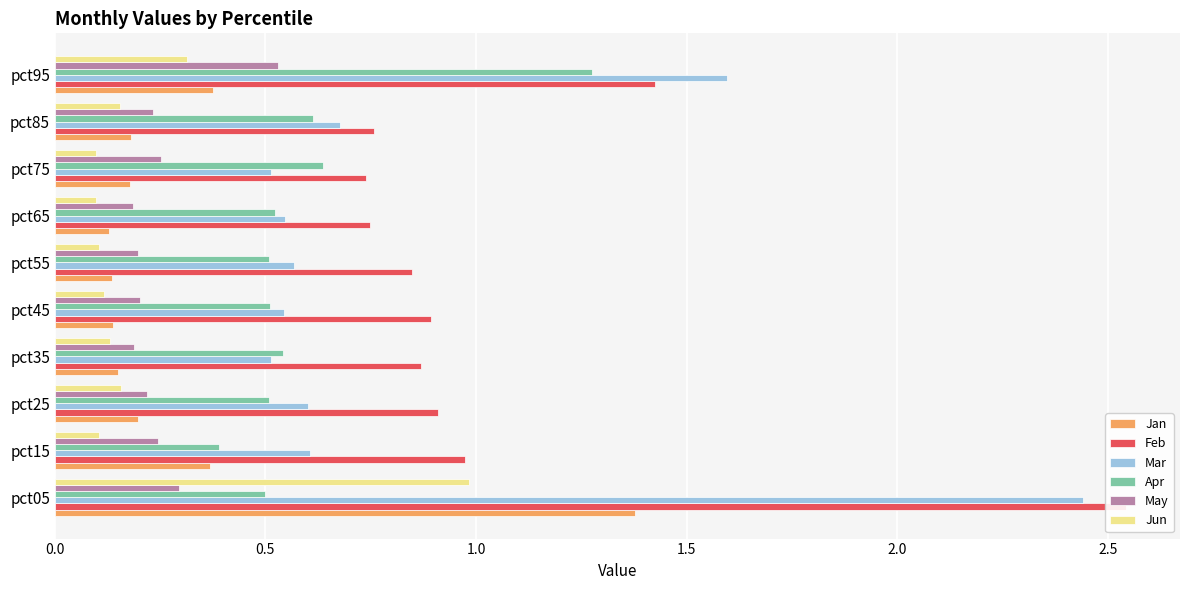

Which series has the widest spread of values?

Mar